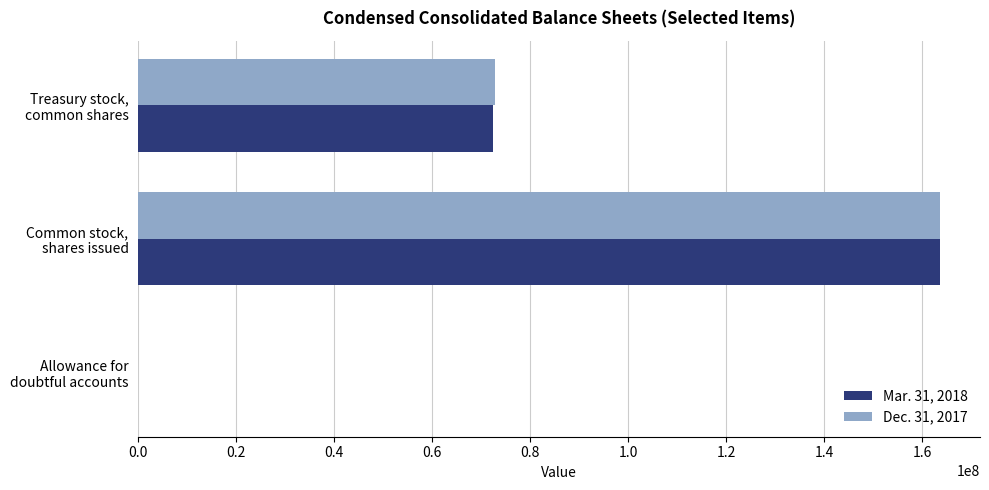

What are all the series names shown in the legend?

Mar. 31, 2018, Dec. 31, 2017